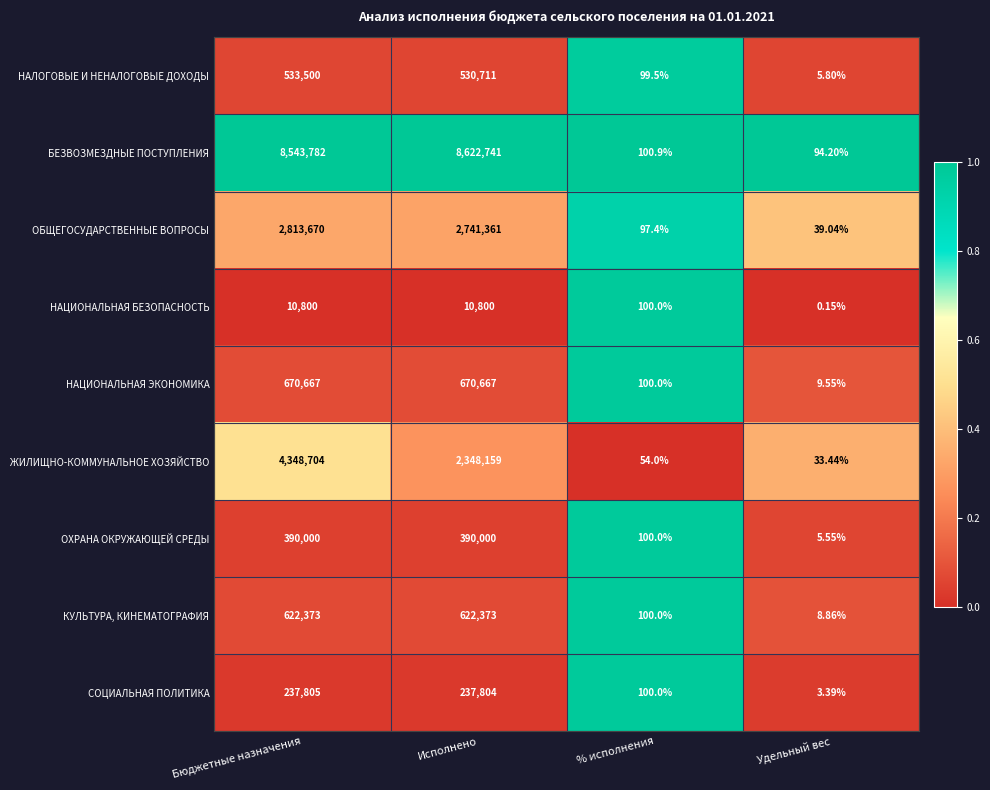

What is the difference between the highest and lowest values at Бюджетные назначения?

8532982.0